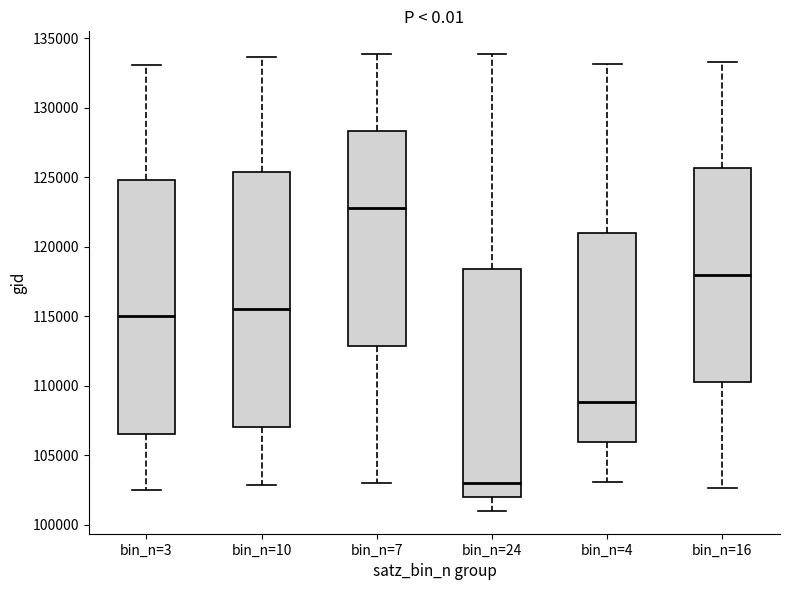

Which box's median line is the highest?

bin_n=7